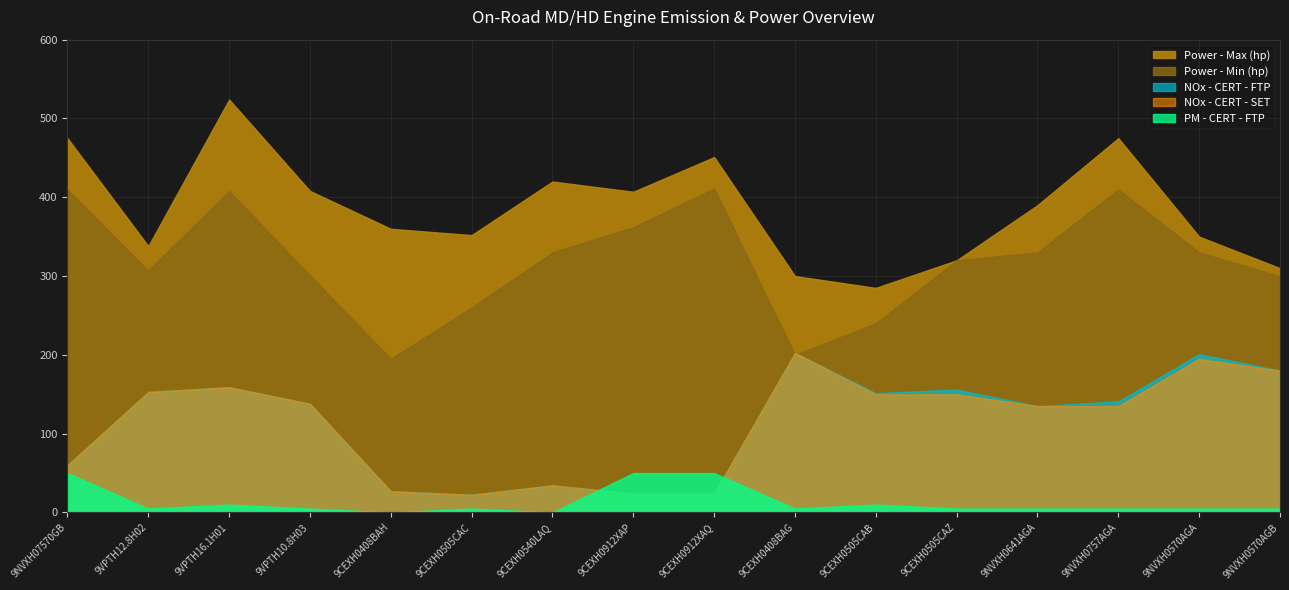

Rank the series at 9NVXH07570GB from lowest to highest value.

PM - CERT - FTP, NOx - CERT - FTP, NOx - CERT - SET, Power - Min (hp), Power - Max (hp)